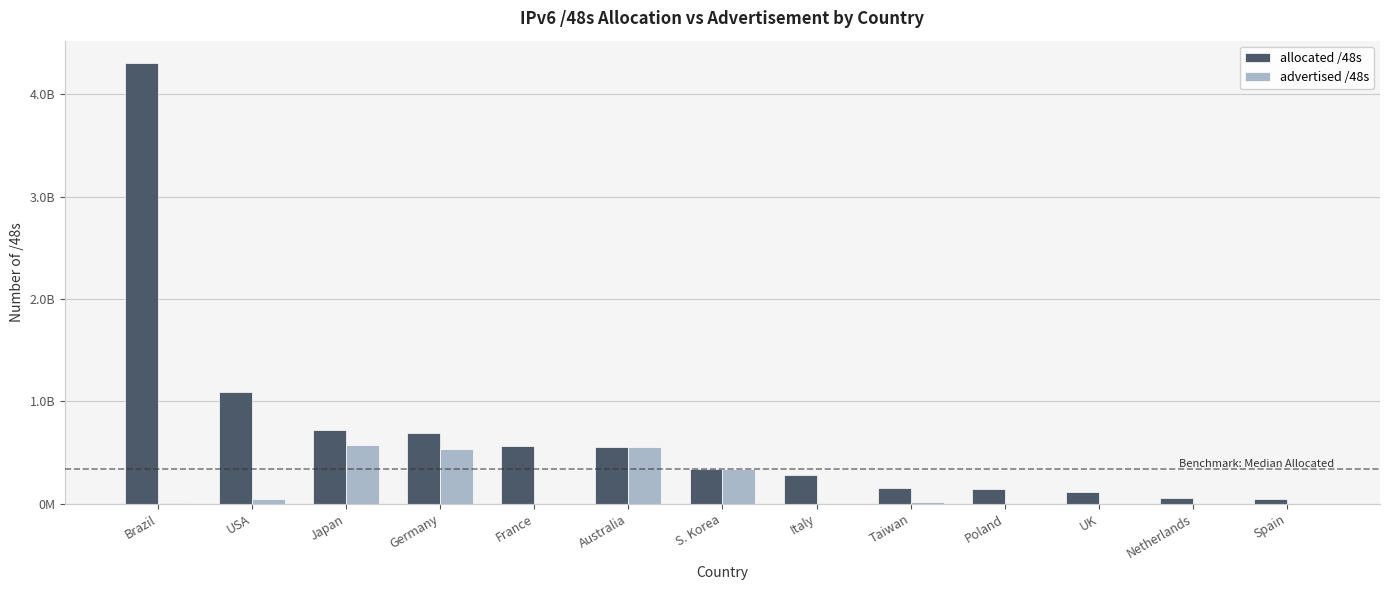

At which label does advertised /48s reach its minimum?

Spain